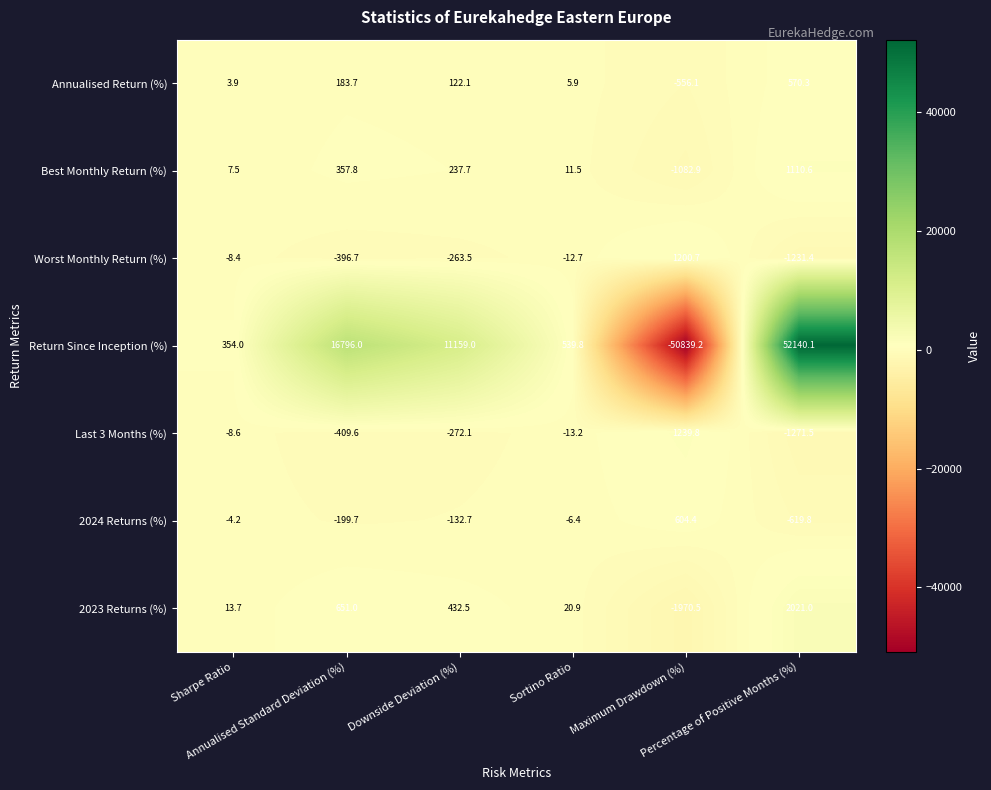

What is the average value of the Annualised Return (%) series?

55.0